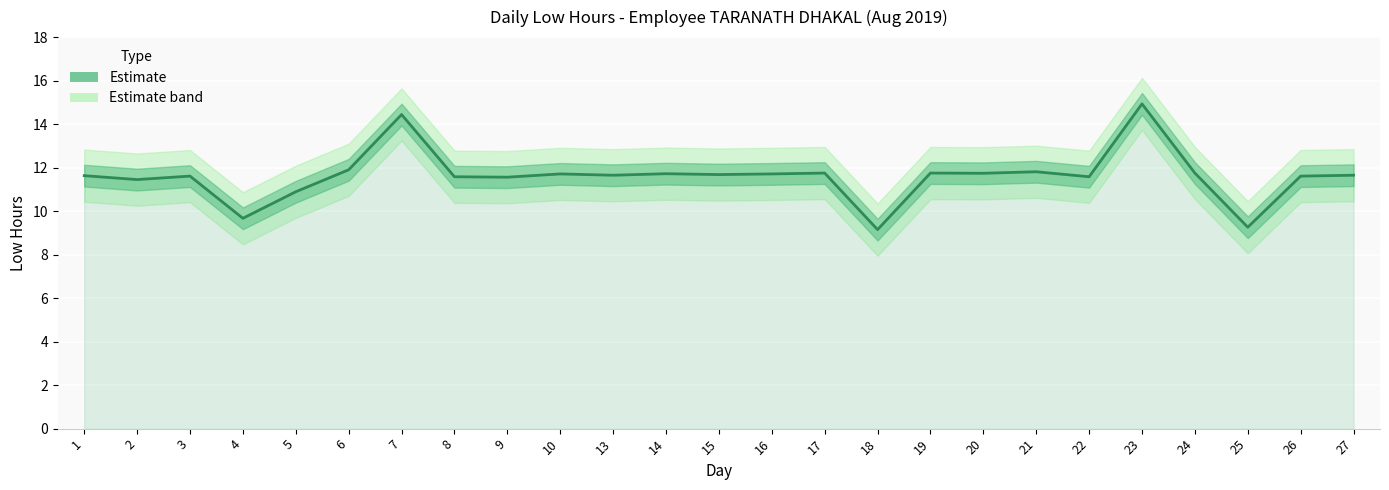

List the labels in order of value, smallest first.

18, 25, 4, 5, 2, 9, 8, 22, 3, 26, 1, 13, 27, 15, 10, 16, 14, 20, 17, 19, 24, 21, 6, 7, 23